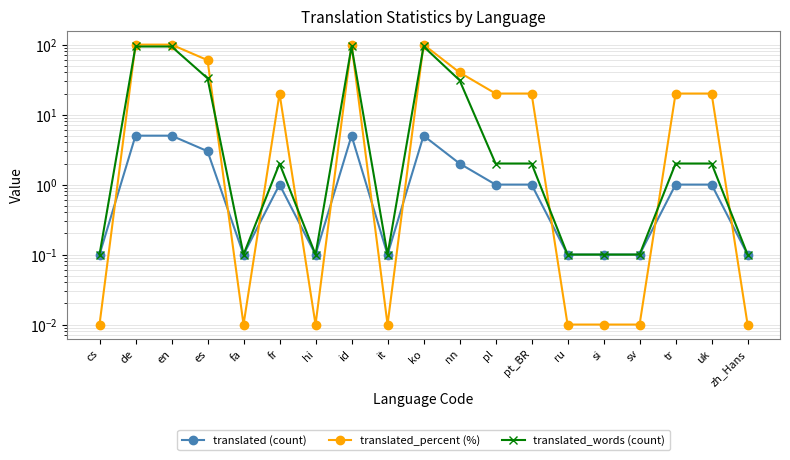

The translated_percent (%) series shows 60.1 at ko. True or false?

False